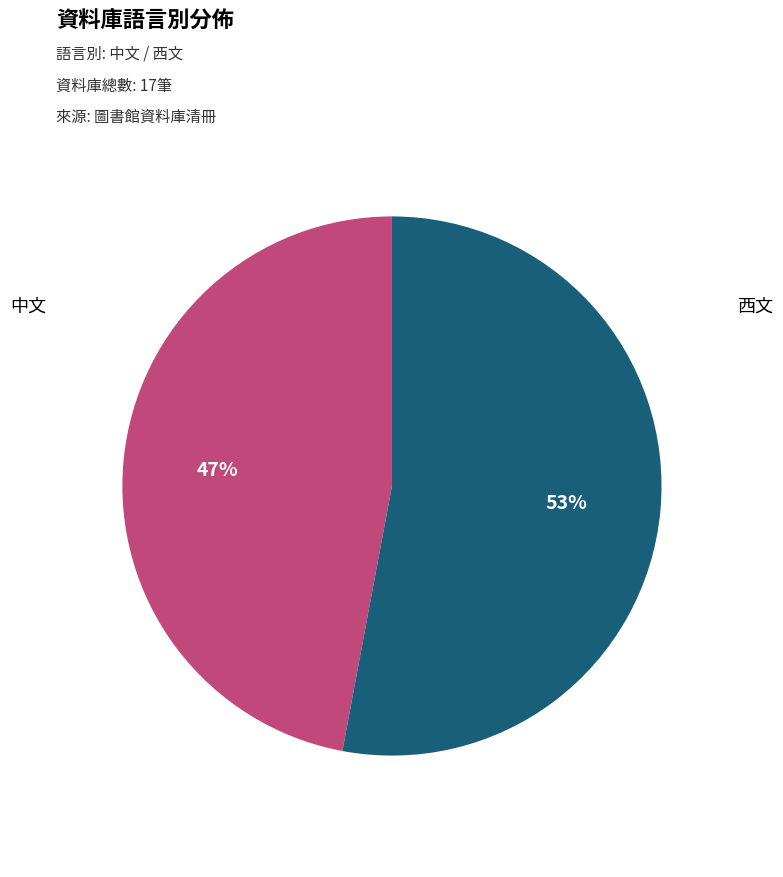

To the nearest percent, what is the average slice percentage?

50%